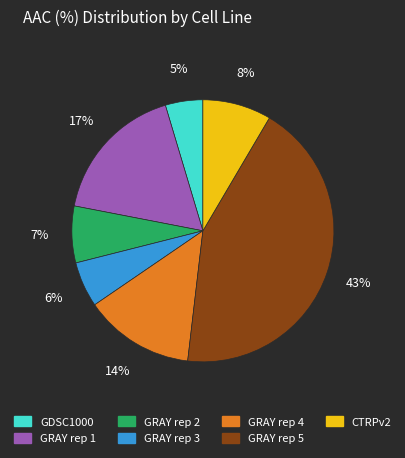

The GRAY rep 3 slice represents 17% of the pie. True or false?

False